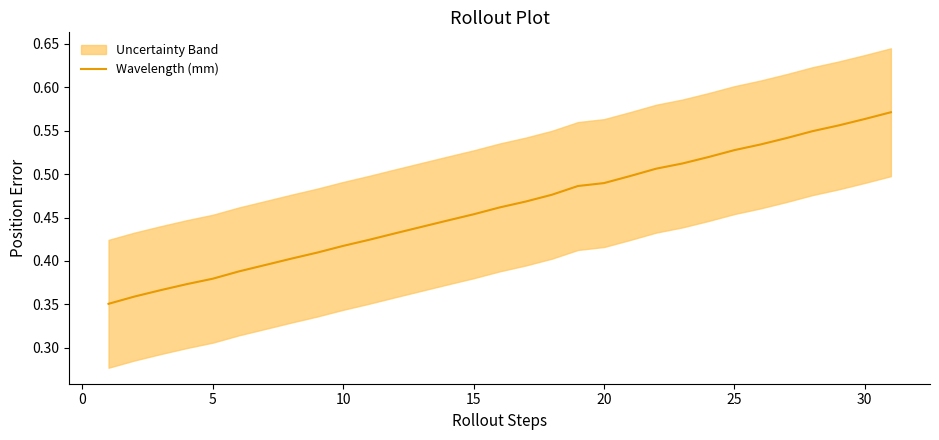

What is the greatest value displayed?

0.6